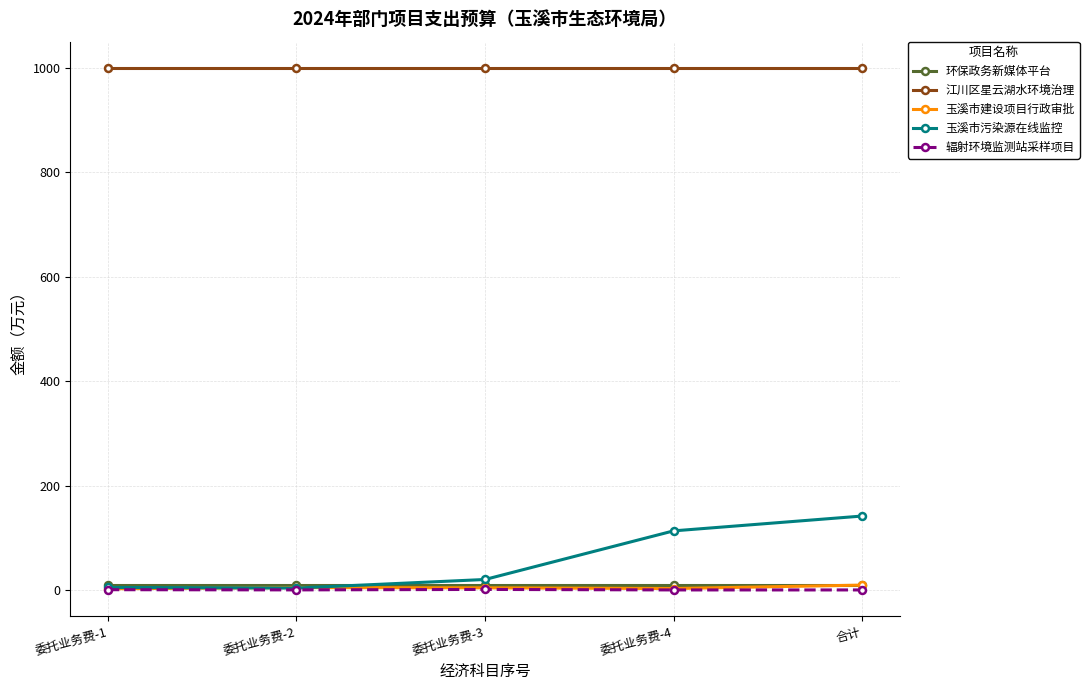

Which series has the largest total across all categories?

江川区星云湖水环境治理